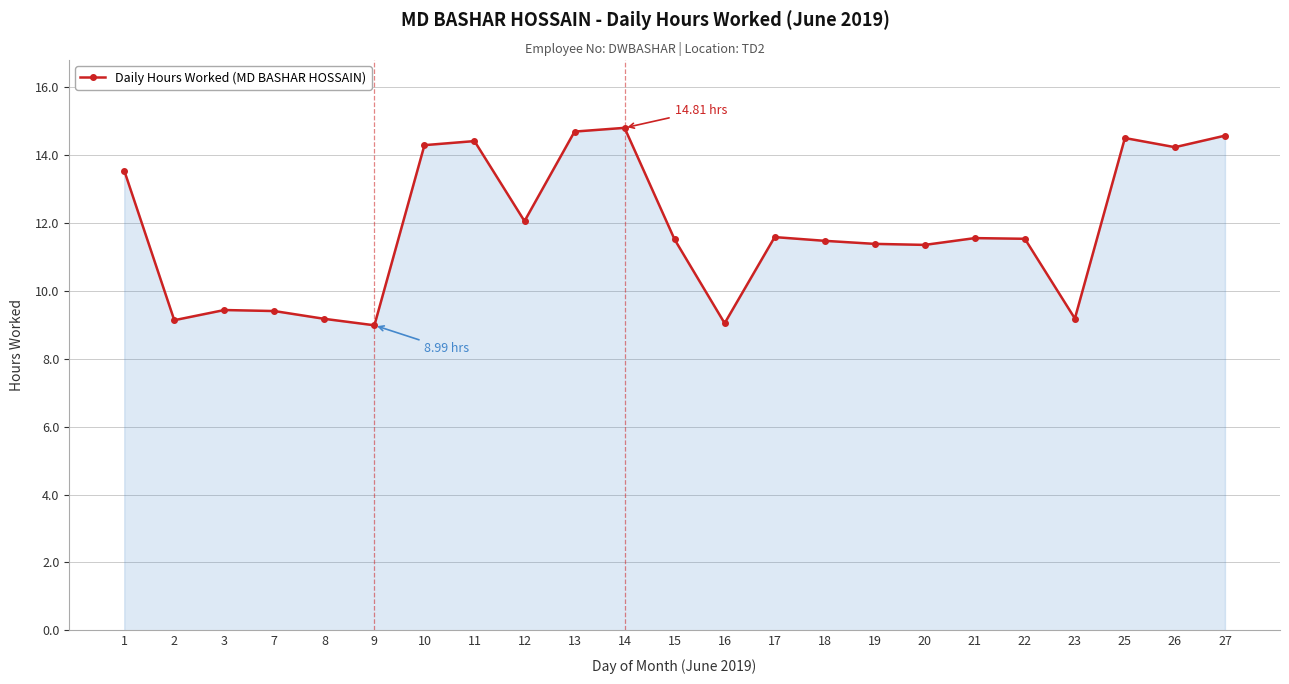

How many data points are above 11?

16